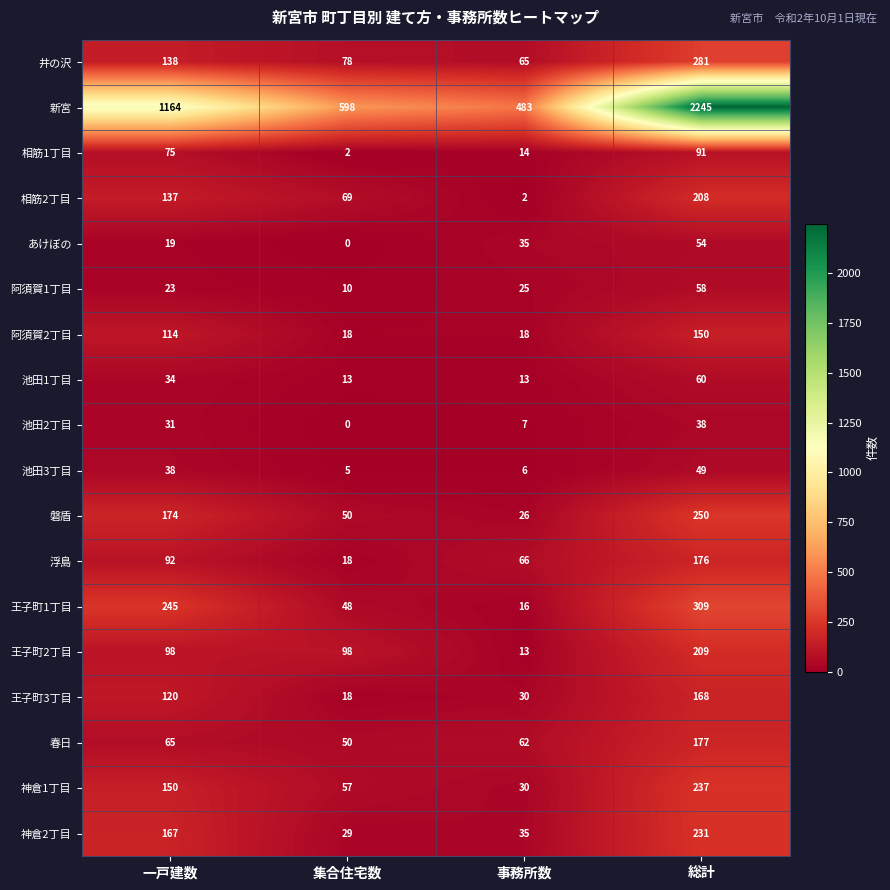

At which category is the sum across all series the highest?

総計